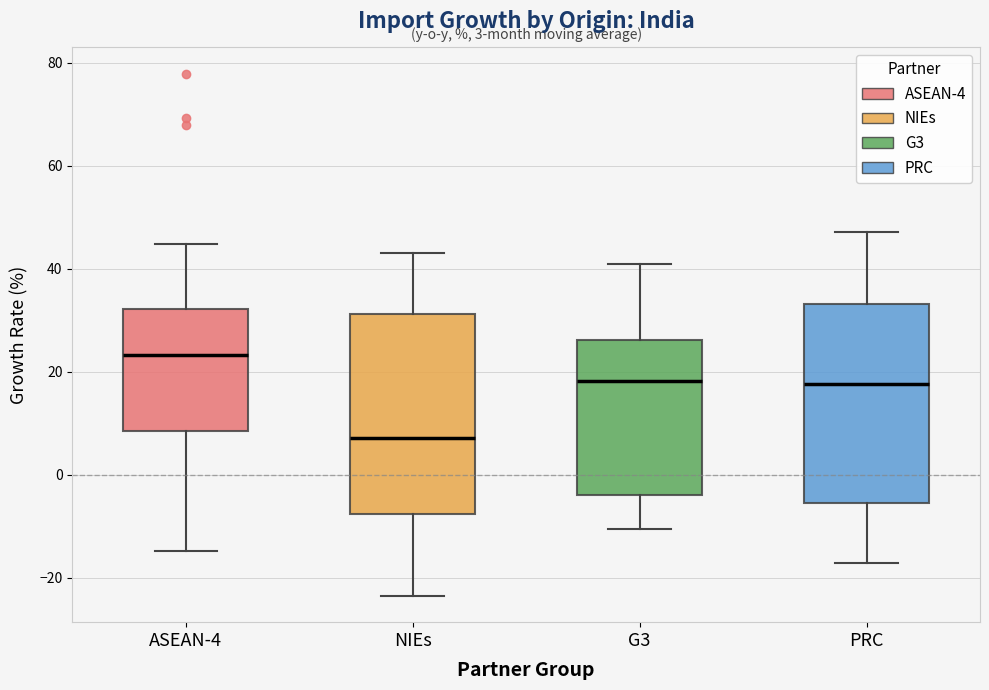

Which box's median line is the highest?

ASEAN-4